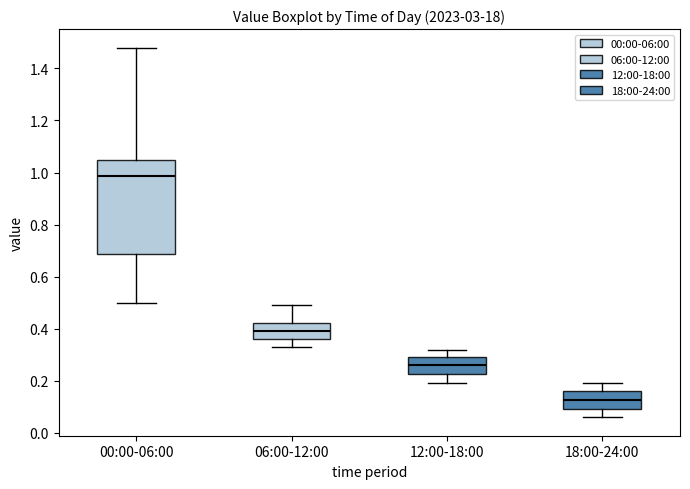

Reading left to right, read every box against the y-axis: the position of its median line, the range the box covers, and the ends of its whiskers. The values are not printed on the chart, so give them approximately, as read against the axis.

00:00-06:00: median 0.98, box 0.68 to 1.06, whiskers 0.50 to 1.48
06:00-12:00: median 0.40, box 0.36 to 0.42, whiskers 0.34 to 0.50
12:00-18:00: median 0.26, box 0.22 to 0.30, whiskers 0.20 to 0.32
18:00-24:00: median 0.12, box 0.10 to 0.16, whiskers 0.06 to 0.20